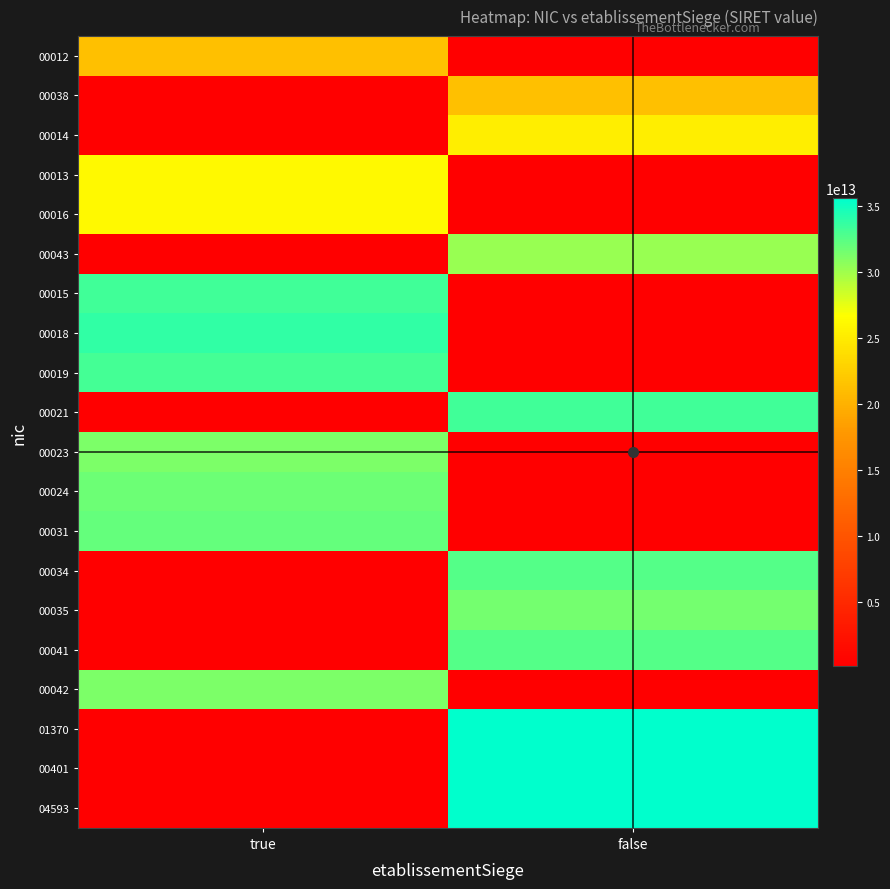

What is the smallest value displayed?

212706337000.1